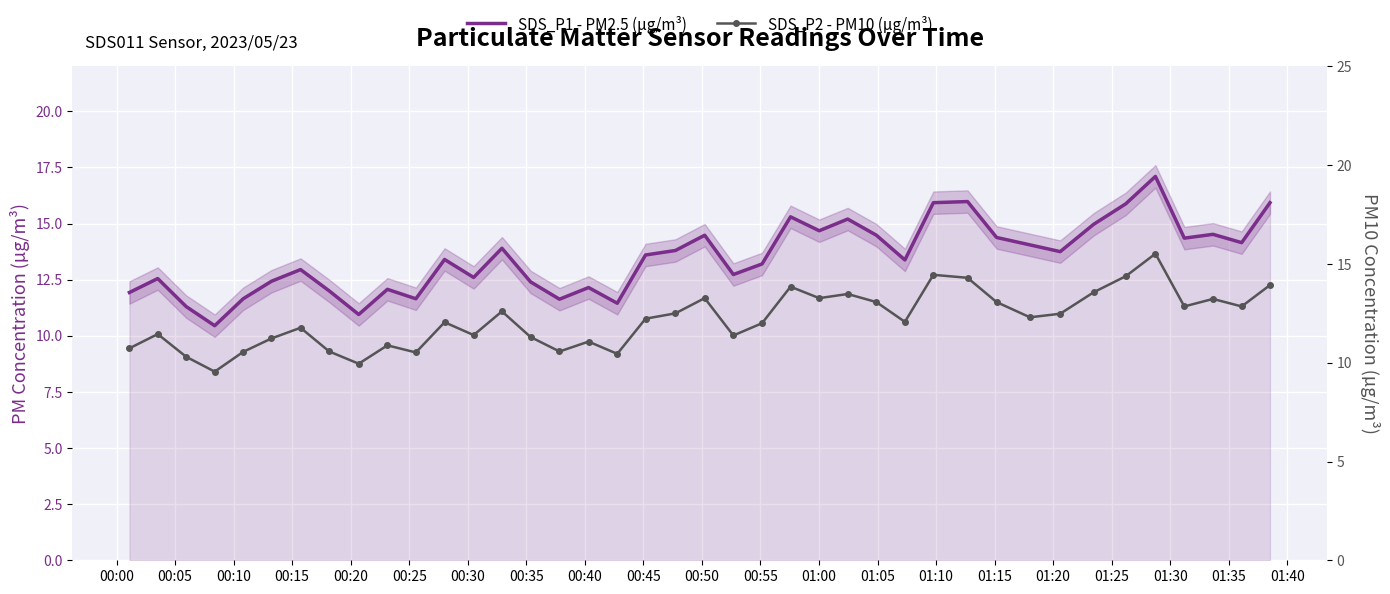

True or false: SDS_P1 - PM2.5 (µg/m³) and SDS_P2 - PM10 (µg/m³) intersect in this chart.

False